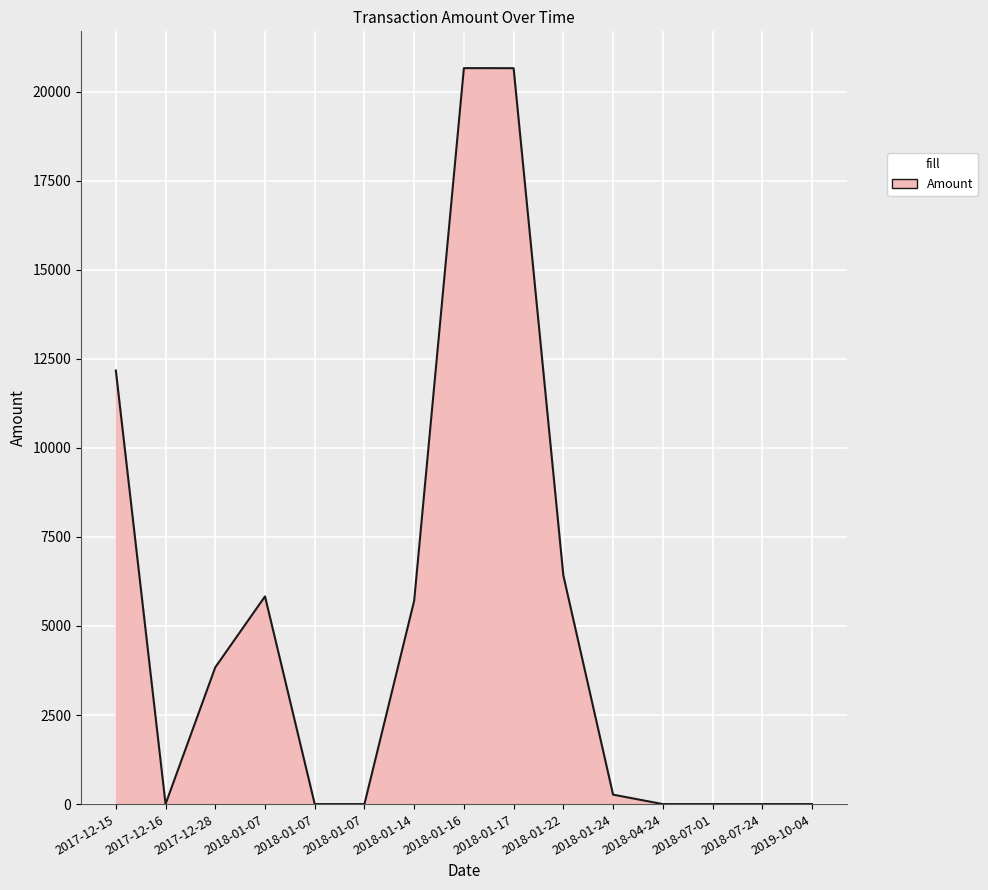

Does the chart have visible grid lines?

Yes